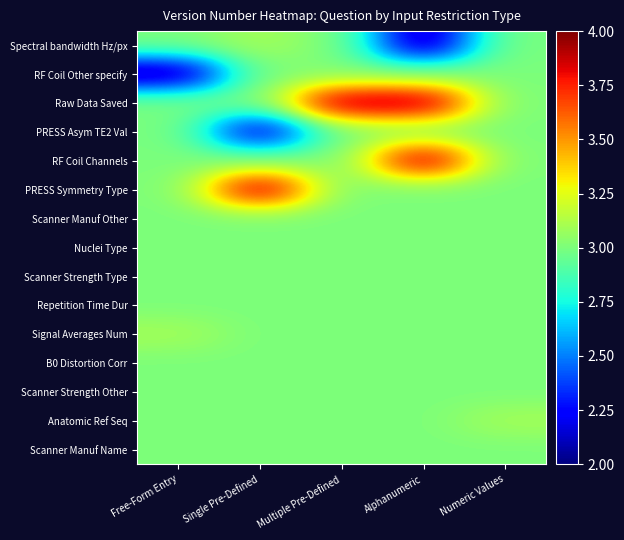

Count the number of categories in the chart.

5